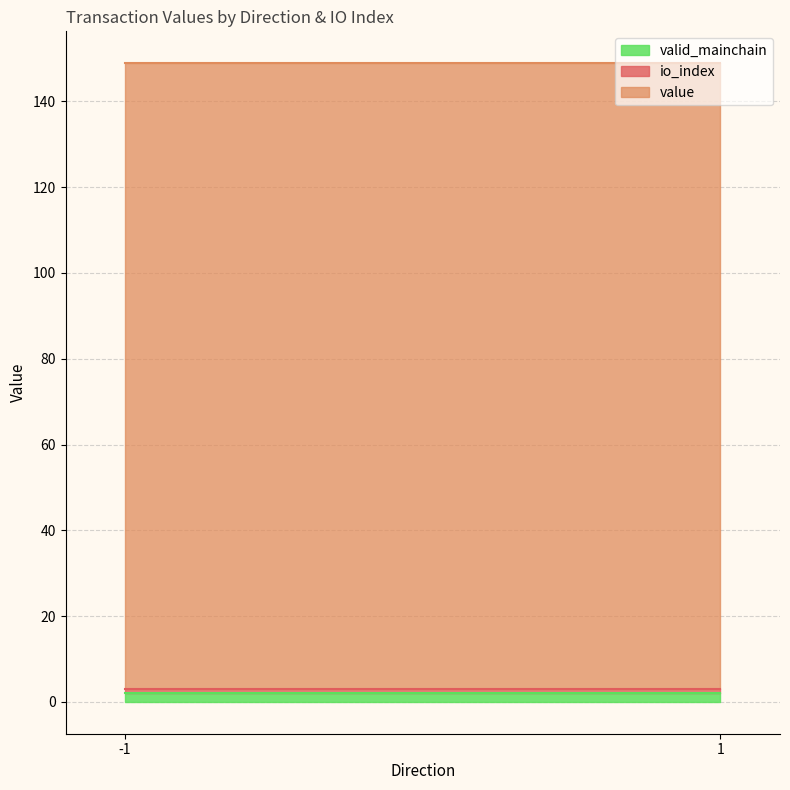

At how many categories does at least one series exceed 92?

2